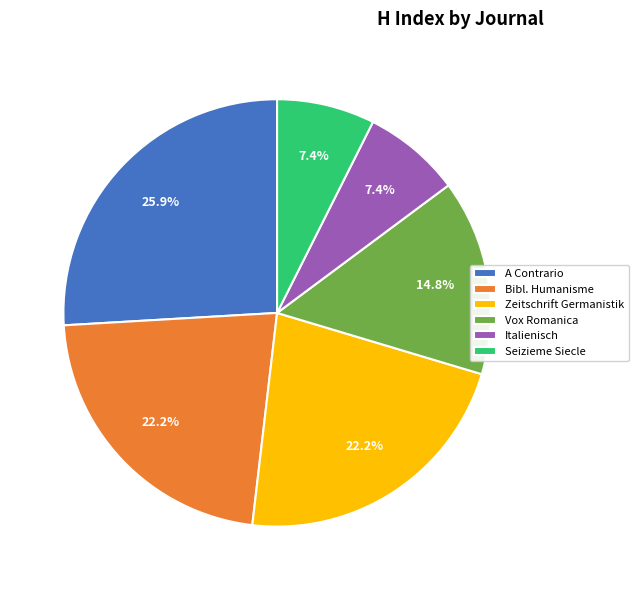

Does Zeitschrift Germanistik account for over 50% of the chart?

No